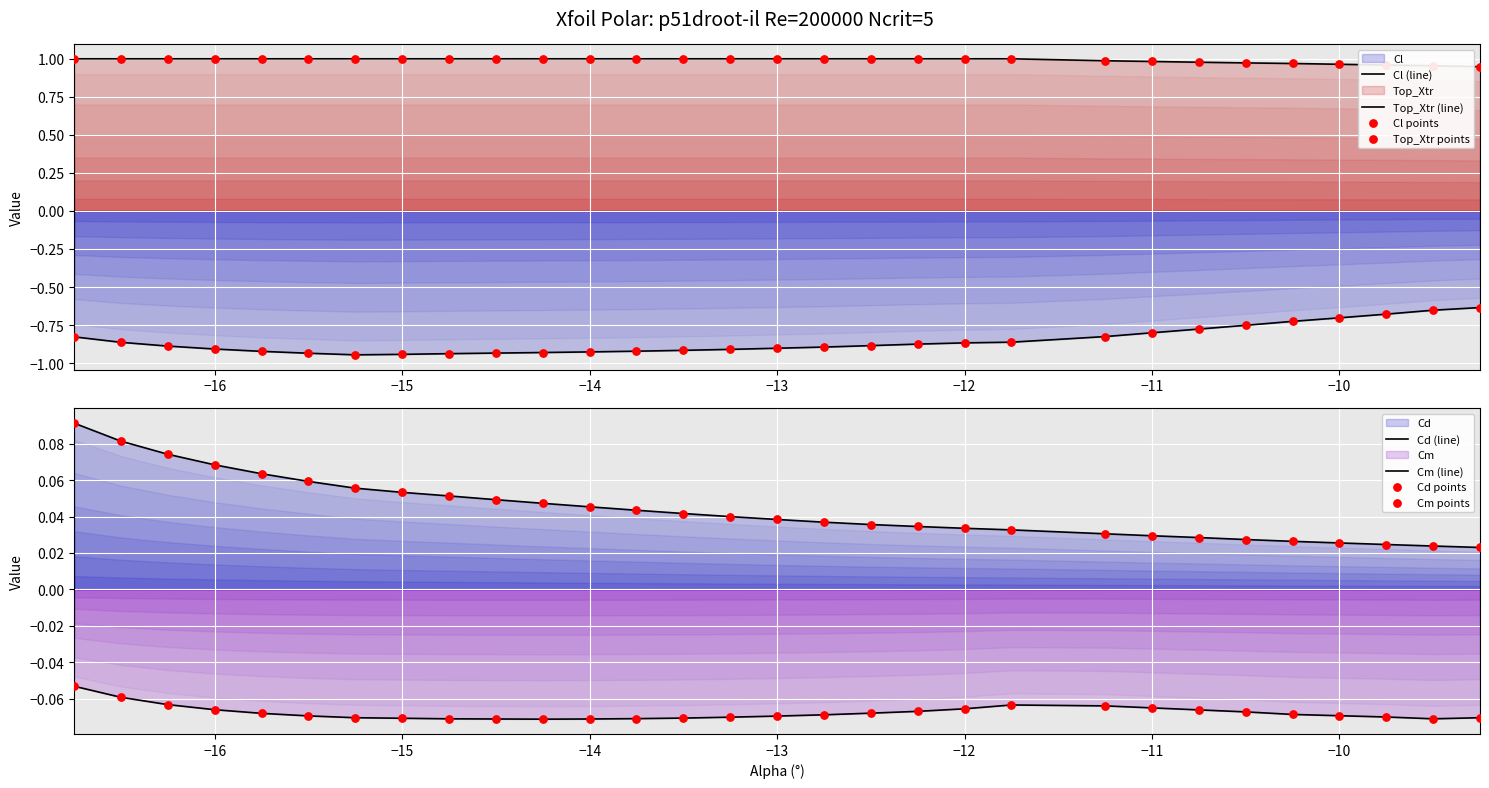

Is the value of Cl at -12.25 greater than the value of Cm at -10.0?

No